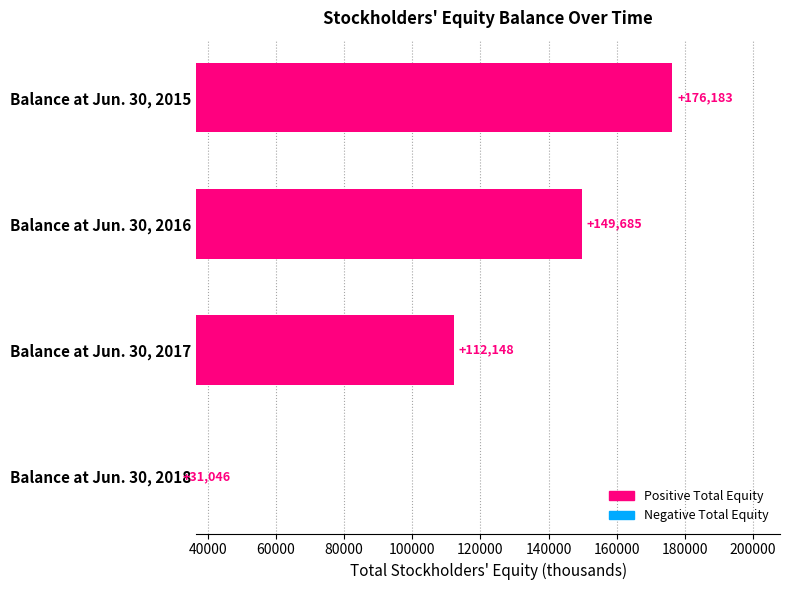

What is the sum of all values?

469062